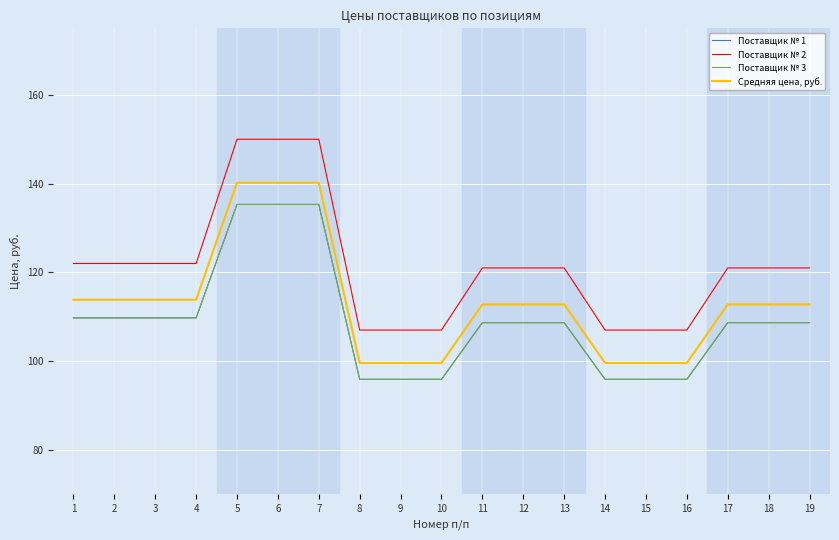

Reading right to left, transcribe all the data shown in this chart.

Поставщик № 1: 19=108.7	18=108.7	17=108.7	16=95.9	15=95.9	14=95.9	13=108.7	12=108.7	11=108.7	10=95.9	9=95.9	8=95.9	7=135.3	6=135.3	5=135.3	4=109.7	3=109.7	2=109.7	1=109.7
Поставщик № 2: 19=121.0	18=121.0	17=121.0	16=107.0	15=107.0	14=107.0	13=121.0	12=121.0	11=121.0	10=107.0	9=107.0	8=107.0	7=150.0	6=150.0	5=150.0	4=122.0	3=122.0	2=122.0	1=122.0
Поставщик № 3: 19=108.7	18=108.7	17=108.7	16=95.9	15=95.9	14=95.9	13=108.7	12=108.7	11=108.7	10=95.9	9=95.9	8=95.9	7=135.3	6=135.3	5=135.3	4=109.7	3=109.7	2=109.7	1=109.7
Средняя цена, руб.: 19=112.8	18=112.8	17=112.8	16=99.6	15=99.6	14=99.6	13=112.8	12=112.8	11=112.8	10=99.6	9=99.6	8=99.6	7=140.2	6=140.2	5=140.2	4=113.8	3=113.8	2=113.8	1=113.8